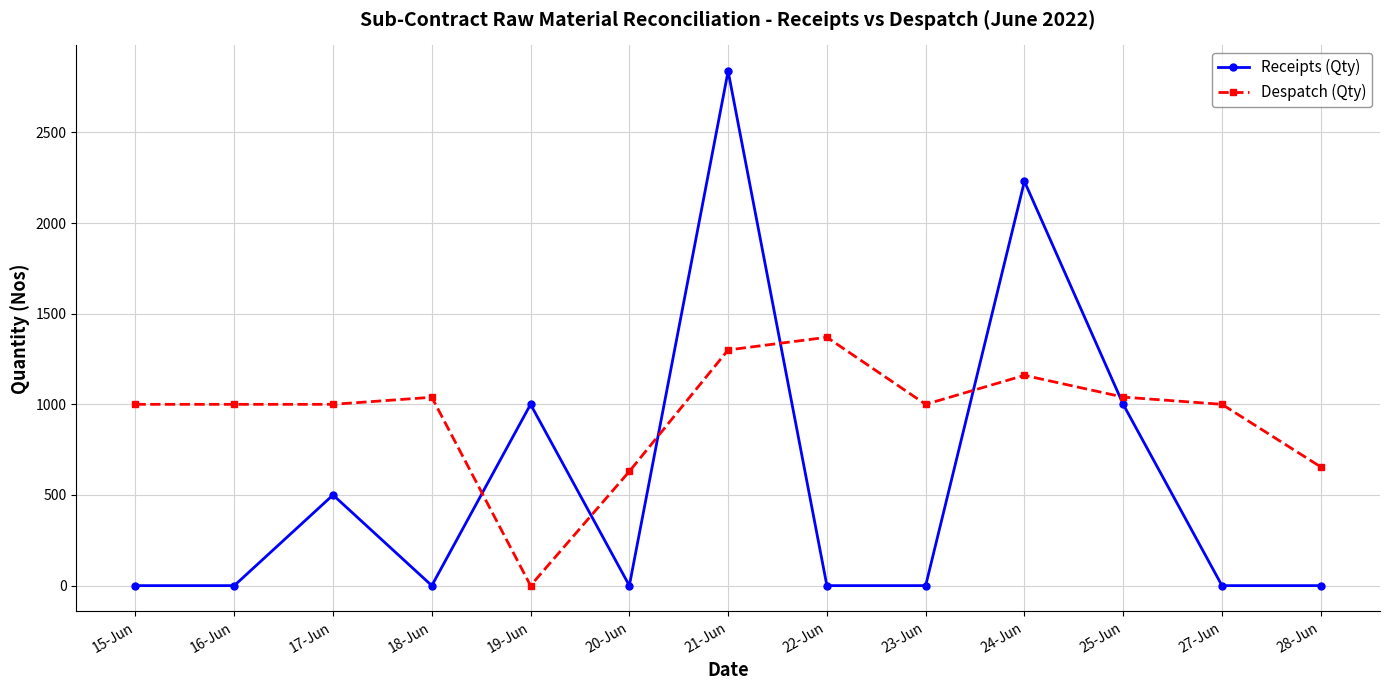

Rank the series at 21-Jun from highest to lowest value.

Receipts (Qty), Despatch (Qty)